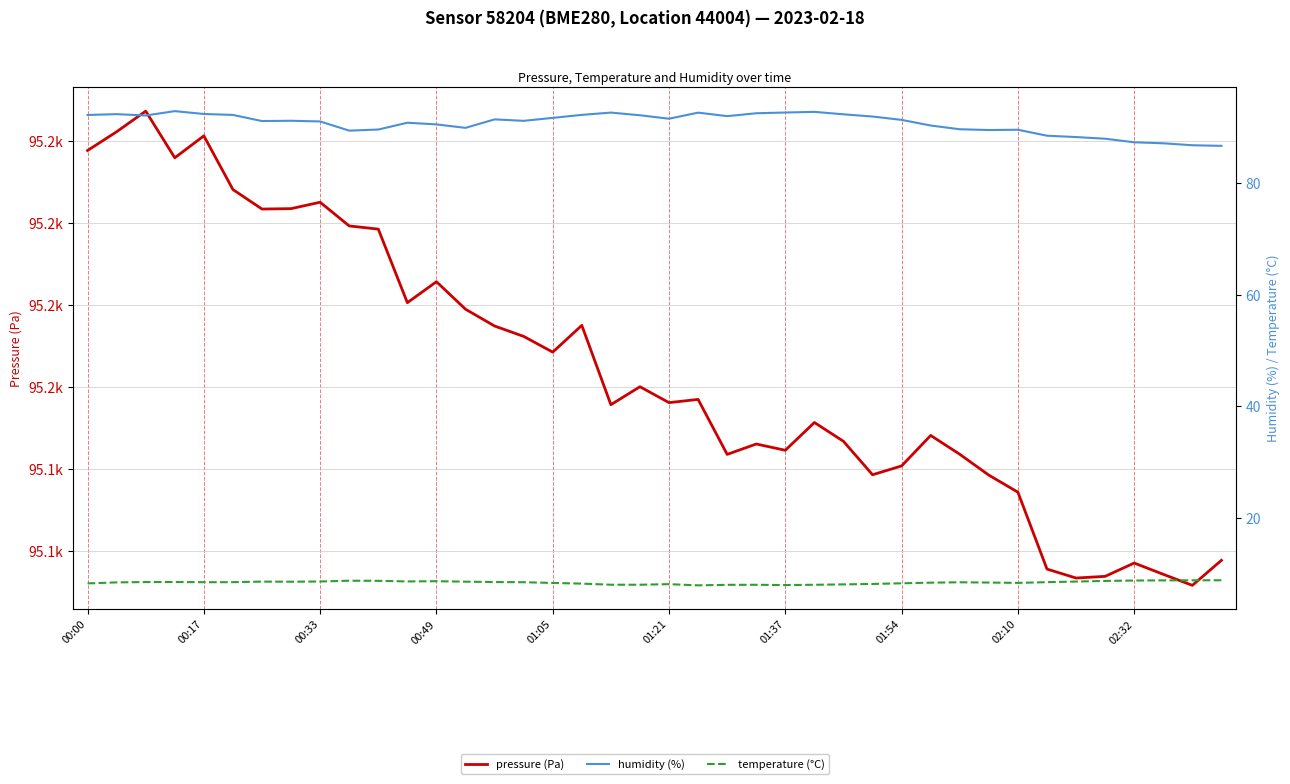

How many distinct data groups are displayed?

3